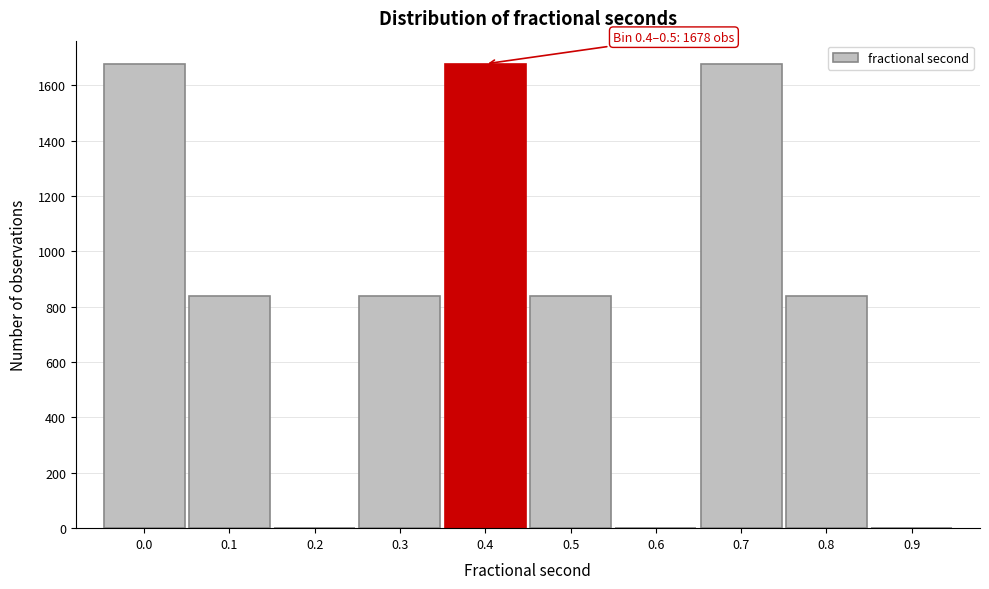

Reading left to right, extract all data points from this chart.

0.0=1678	0.1=839	0.2=0	0.3=839	0.4=1678	0.5=839	0.6=0	0.7=1678	0.8=839	0.9=0